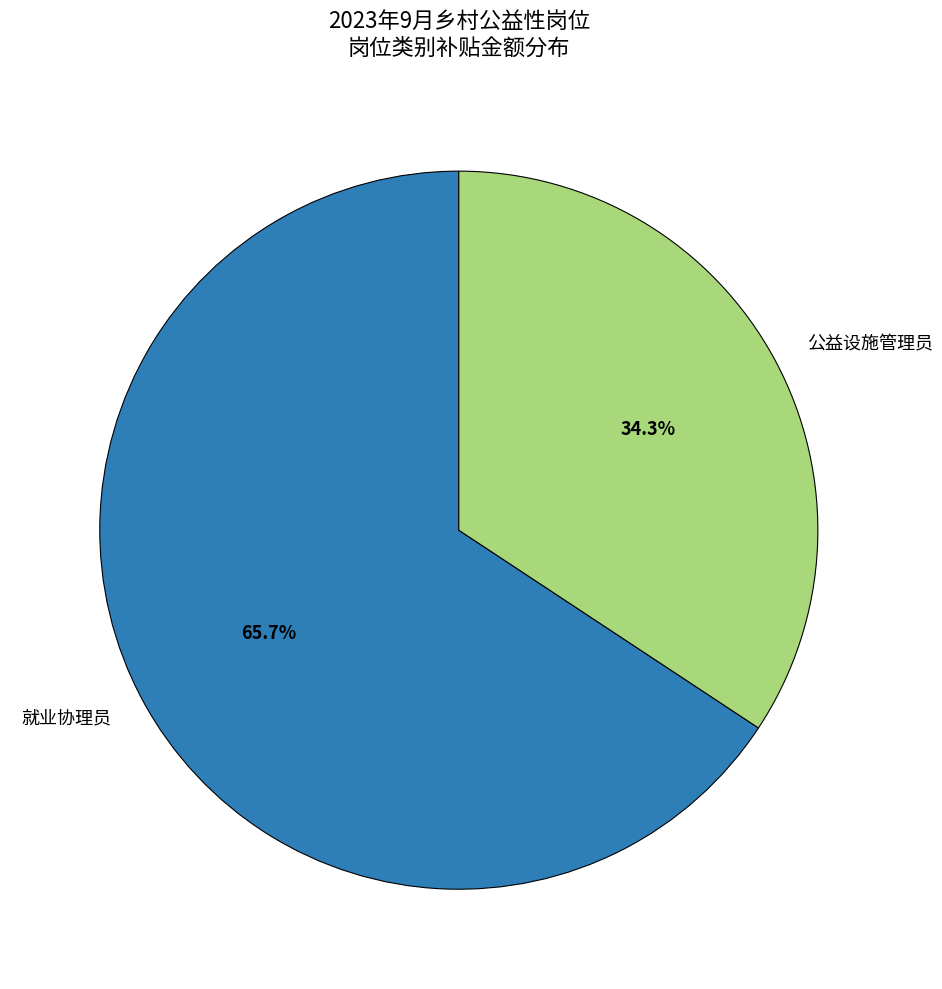

Rank the categories by value from highest to lowest.

就业协理员, 公益设施管理员